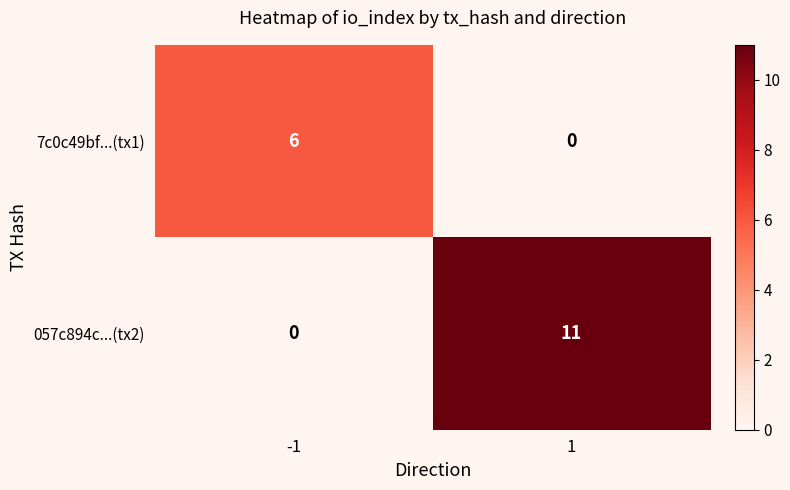

What value does the 057c894c...(tx2) series have at 1?

11